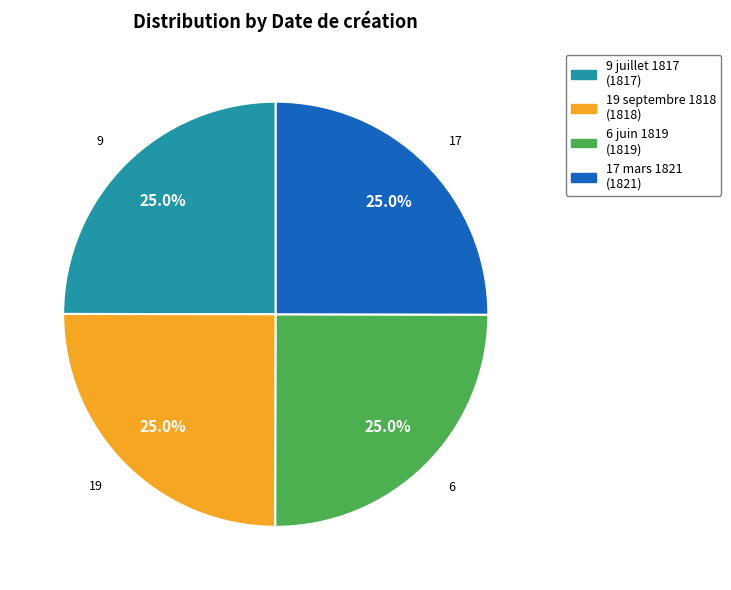

What is the ratio of the value at 9 juillet 1817 to the value at 19 septembre 1818?

1.0